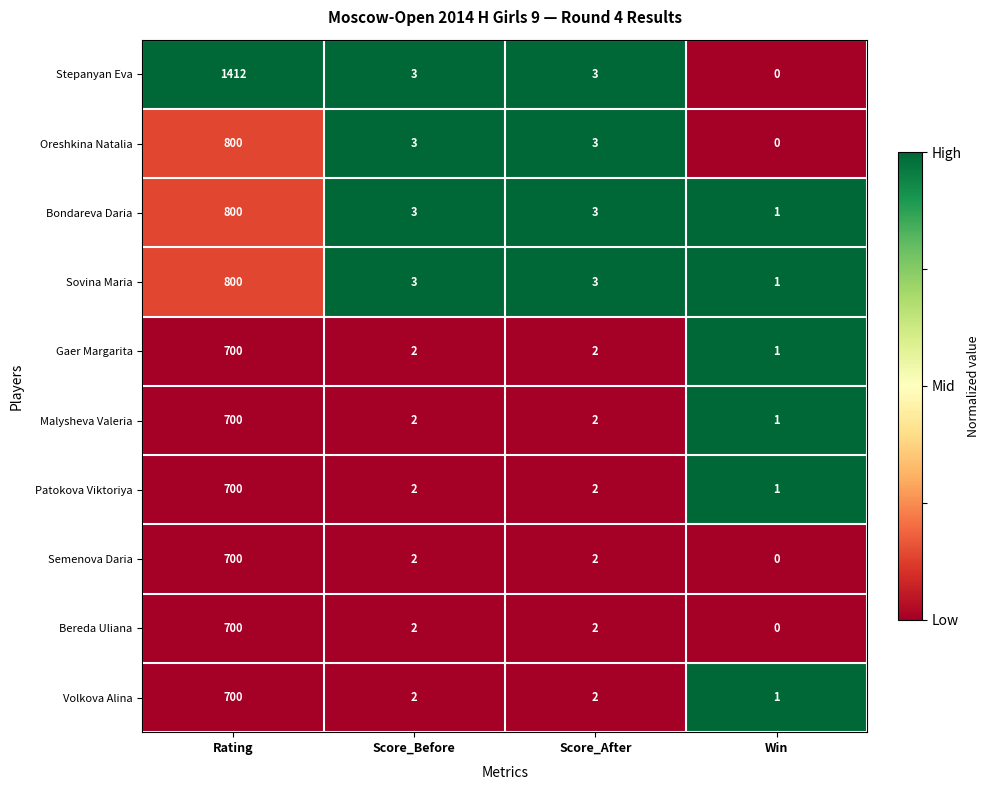

Which series has the widest spread of values?

Stepanyan Eva